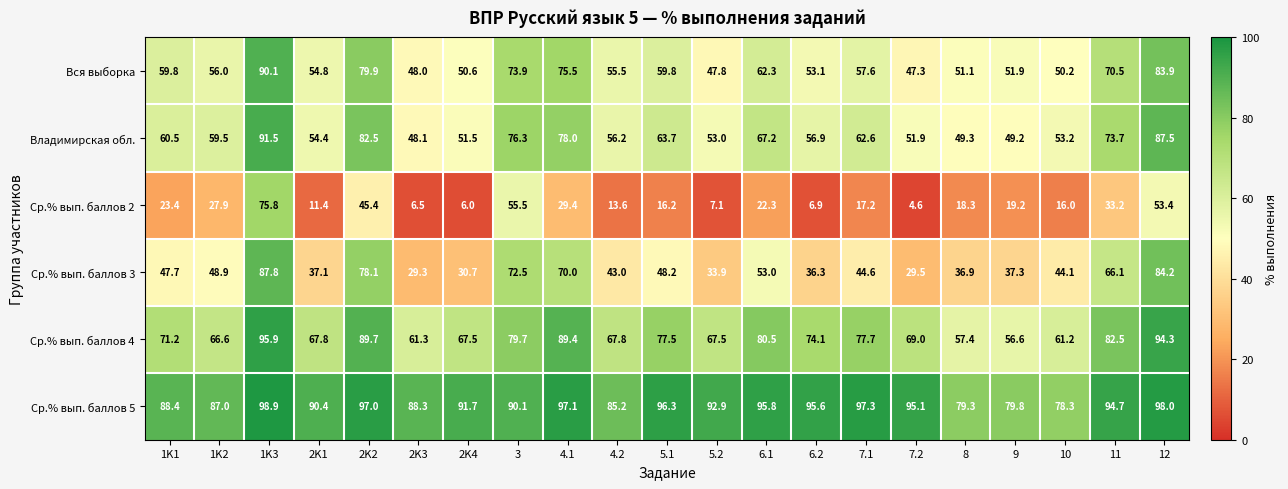

What is the total value across all series at 1K2?

345.9